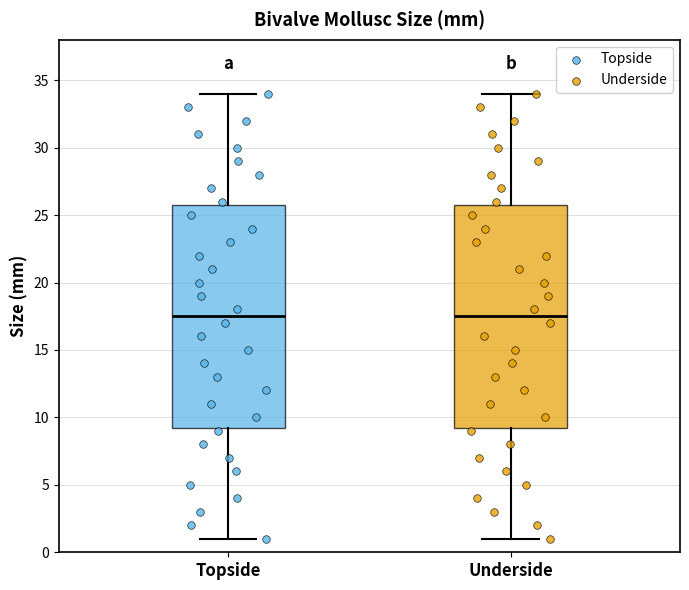

Where is the upper edge of the box for Topside on the y-axis? The values are not printed on the chart, so give them approximately, as read against the axis.

26.0